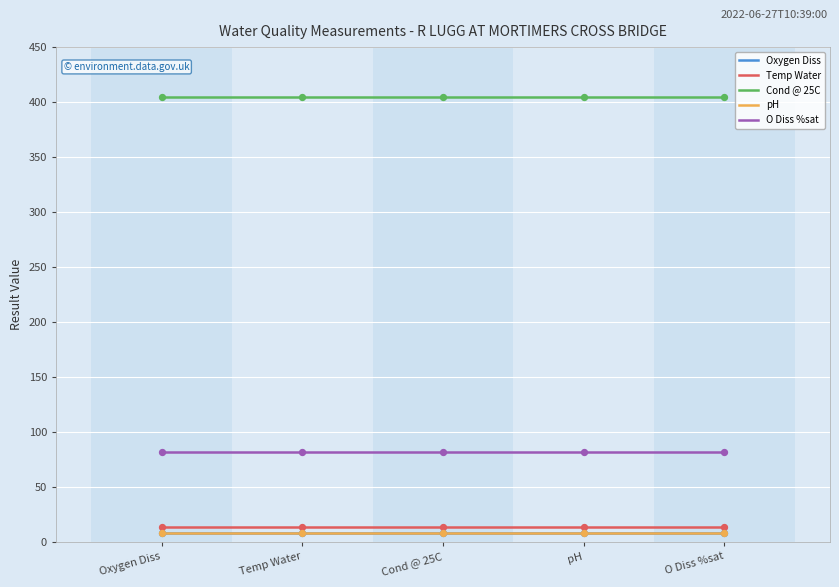

Is the value of O Diss %sat at pH greater than the value of Oxygen Diss at Temp Water?

Yes